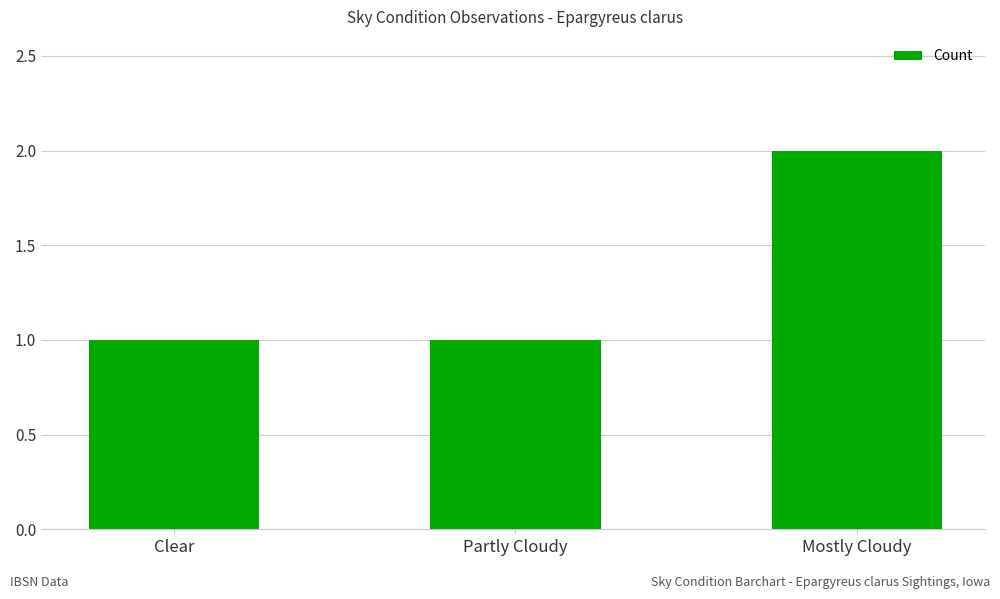

What is the label of the 2nd bar from the right?

Partly Cloudy